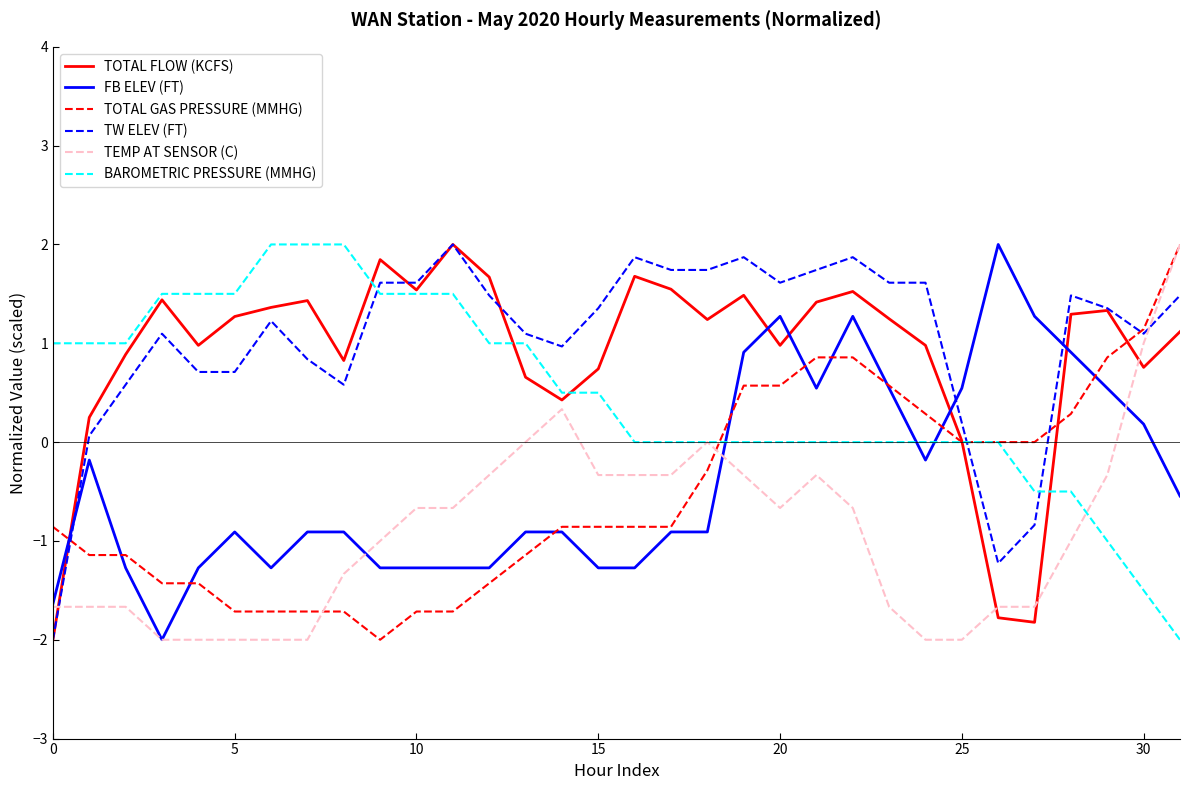

Is this an area chart (filled region under the line)?

No